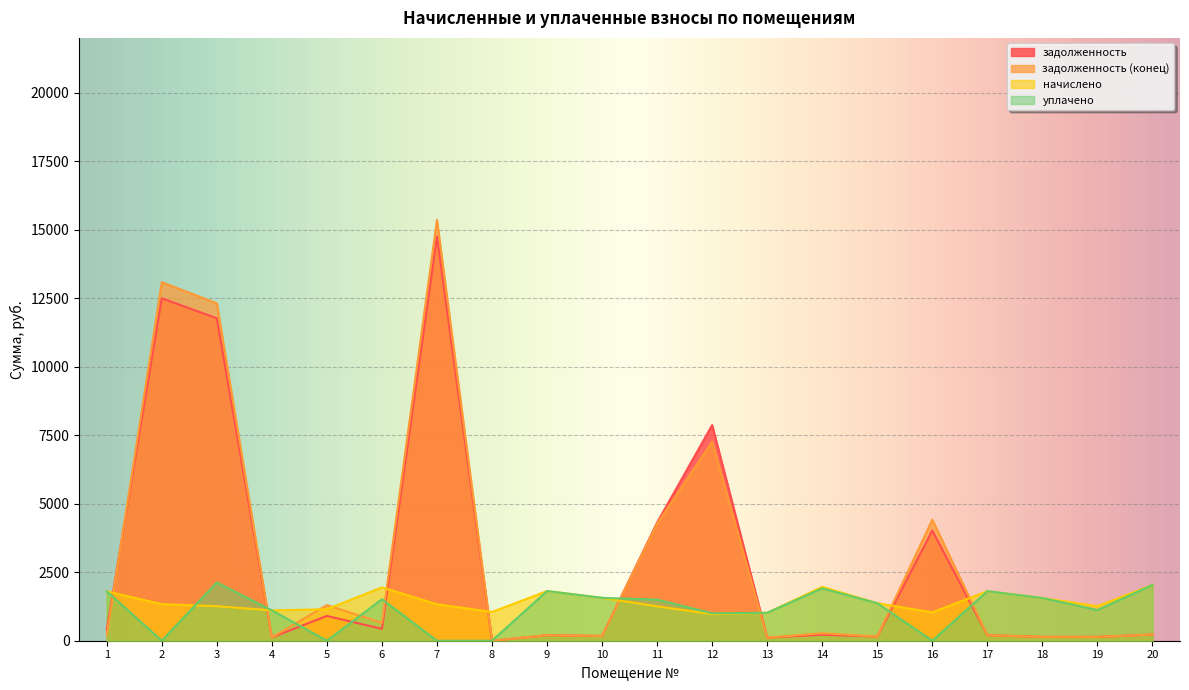

How many lines are shown in the chart?

4